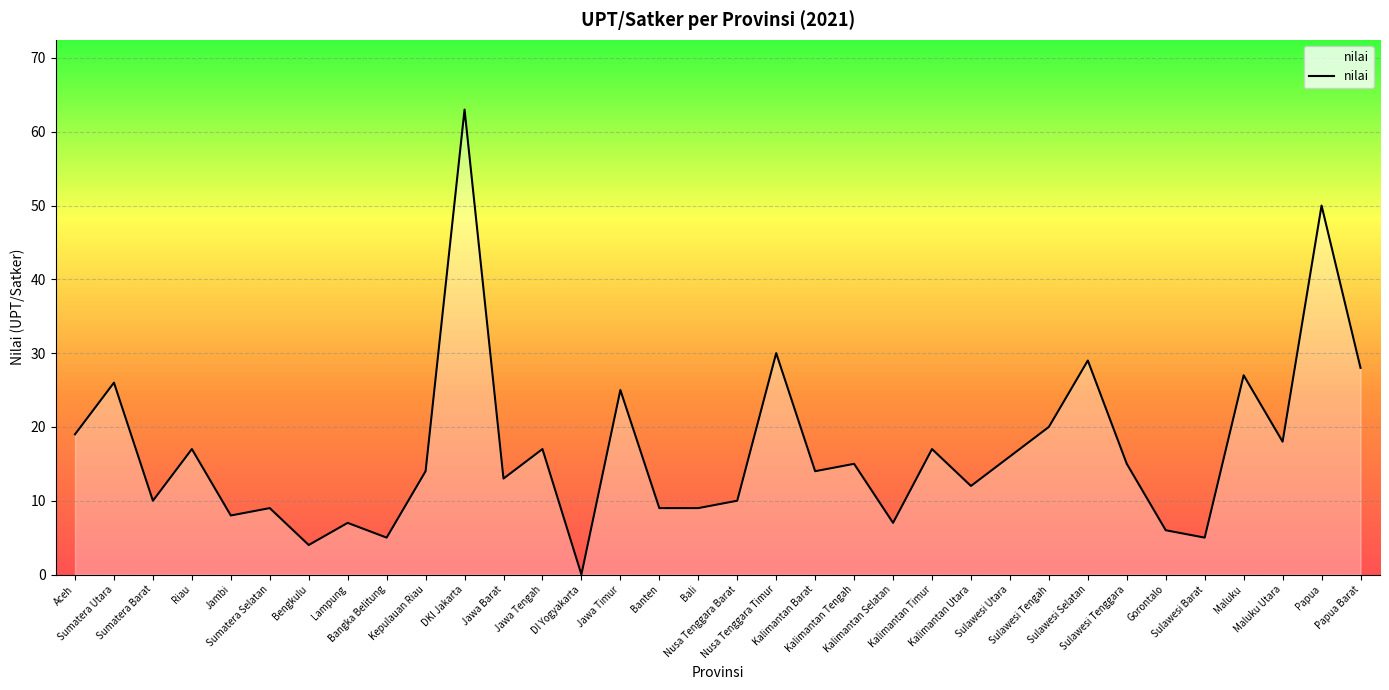

Between Riau and Nusa Tenggara Timur, which is larger?

Nusa Tenggara Timur